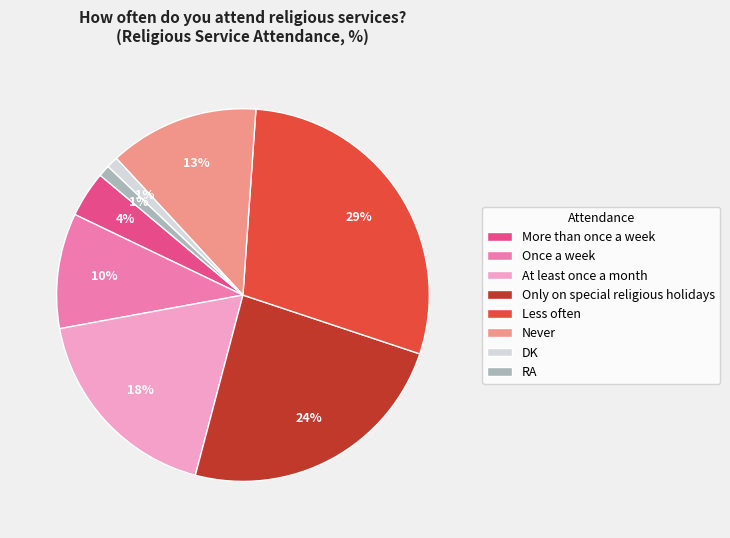

How many segments does this pie chart have?

8